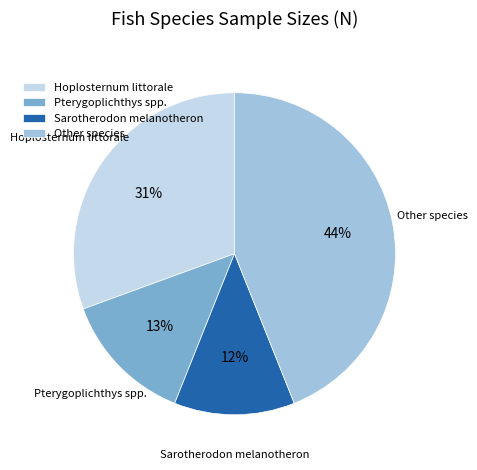

What is the smallest slice in the pie chart?

Sarotherodon melanotheron